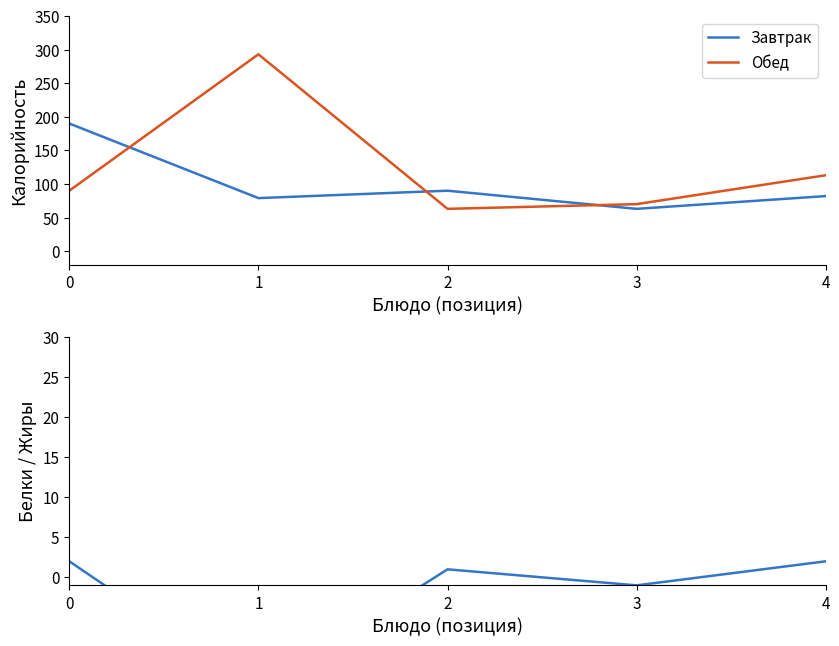

How many interior local peaks does the Белки (разница) series have?

1